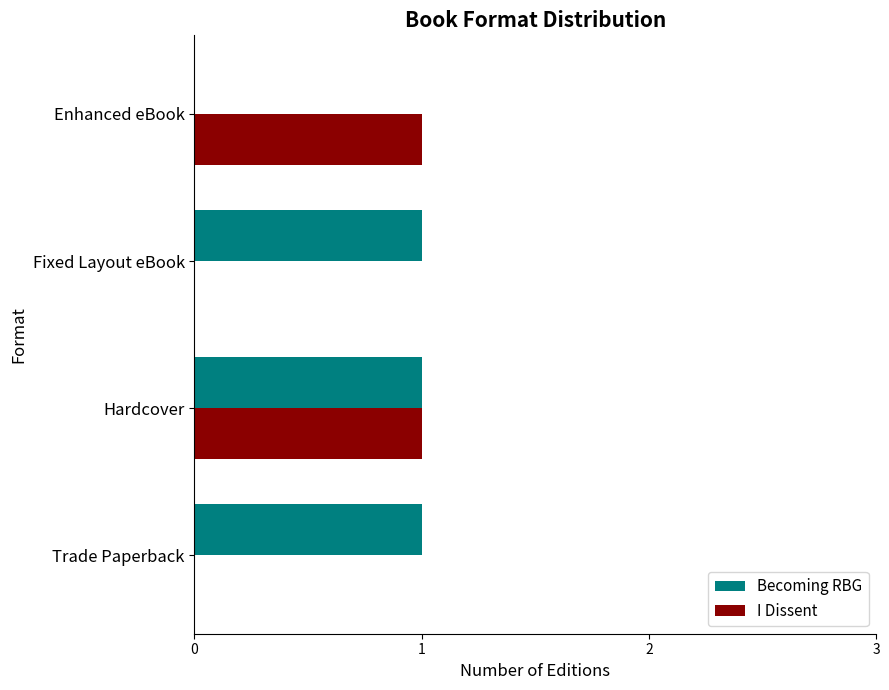

Between Trade Paperback and Hardcover, which series saw the biggest shift?

I Dissent